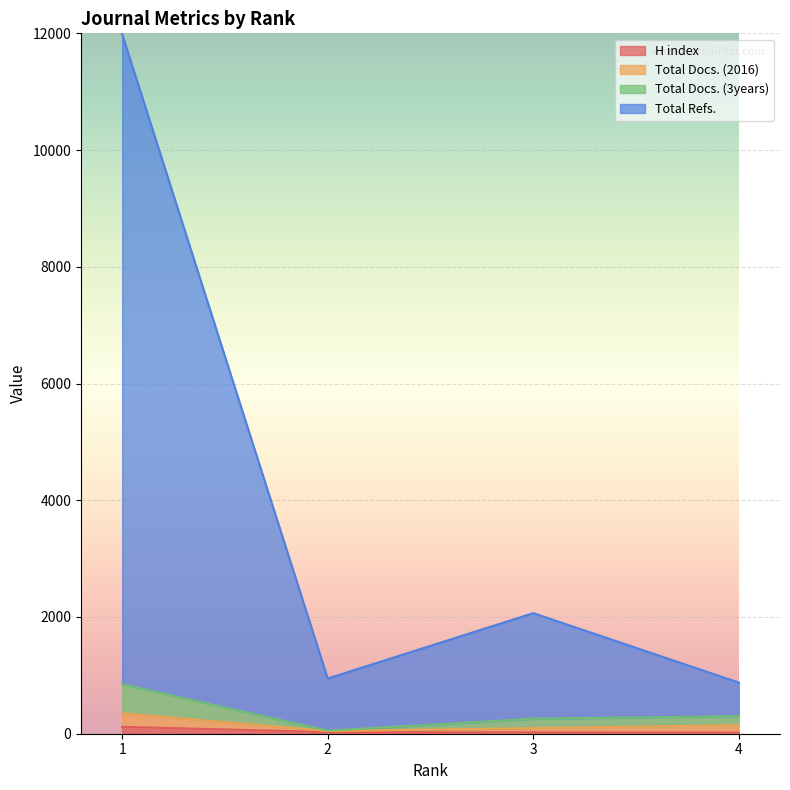

What is the average value of the Total Refs. series?

3968